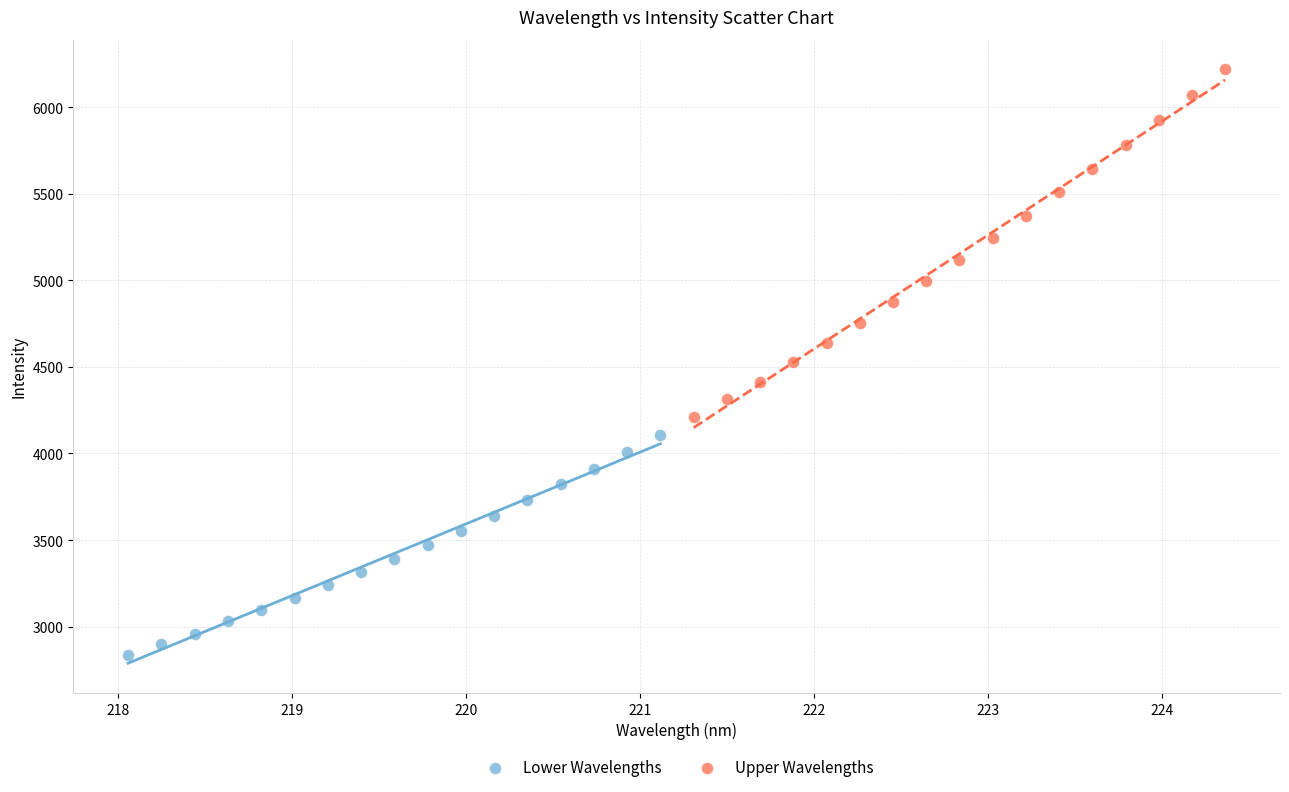

Which series reaches the maximum Y coordinate?

Upper Wavelengths